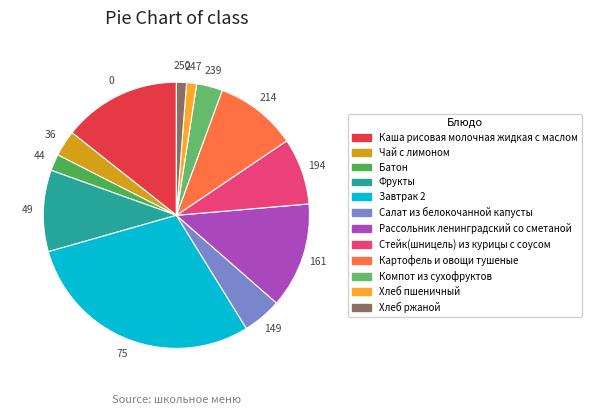

What is the total percentage of Салат из белокочанной капусты and Компот из сухофруктов?

7.9%